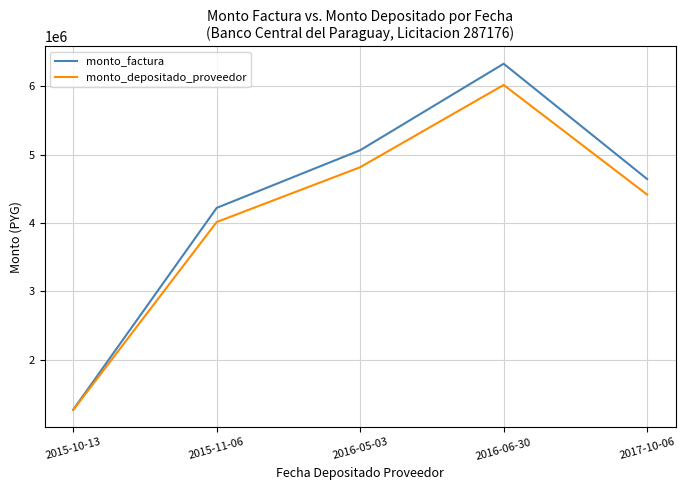

How many categories are shown in the chart?

5